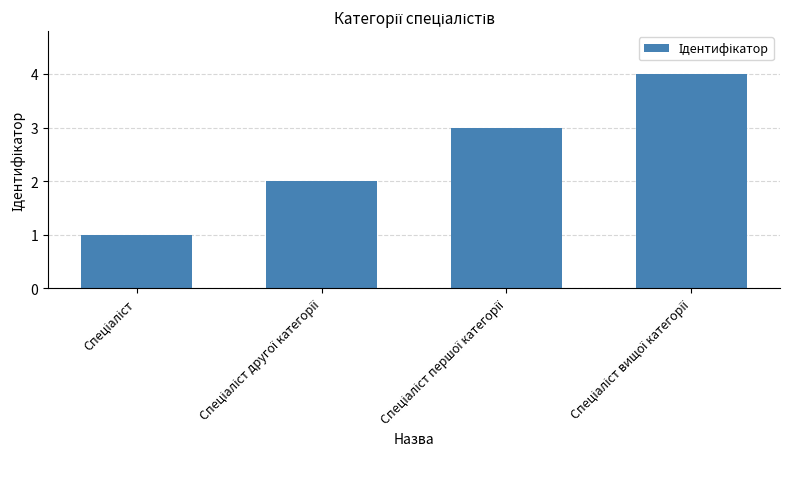

What is the greatest value displayed?

4